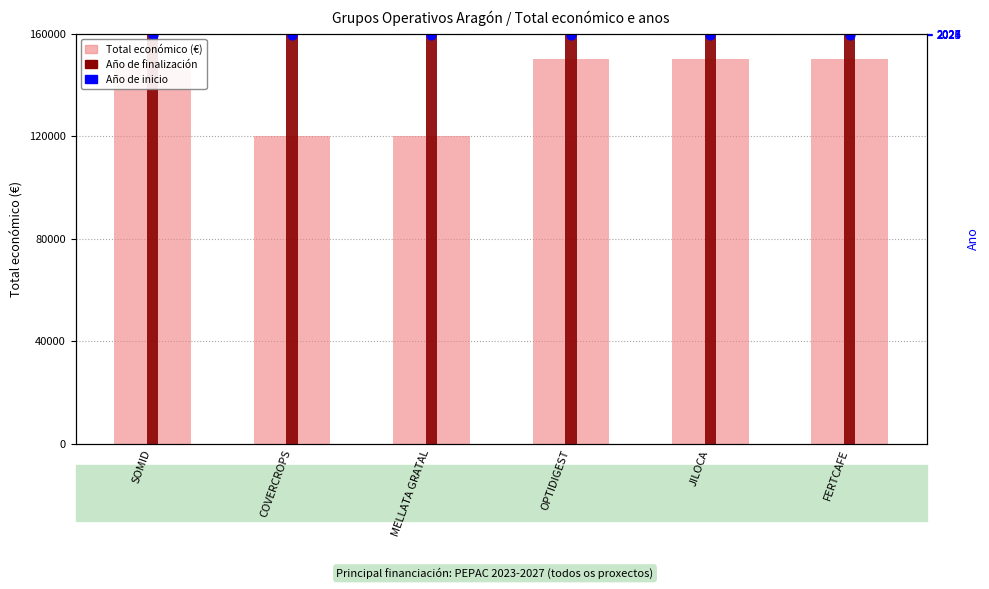

Which series reaches the maximum Y coordinate?

Año de finalización